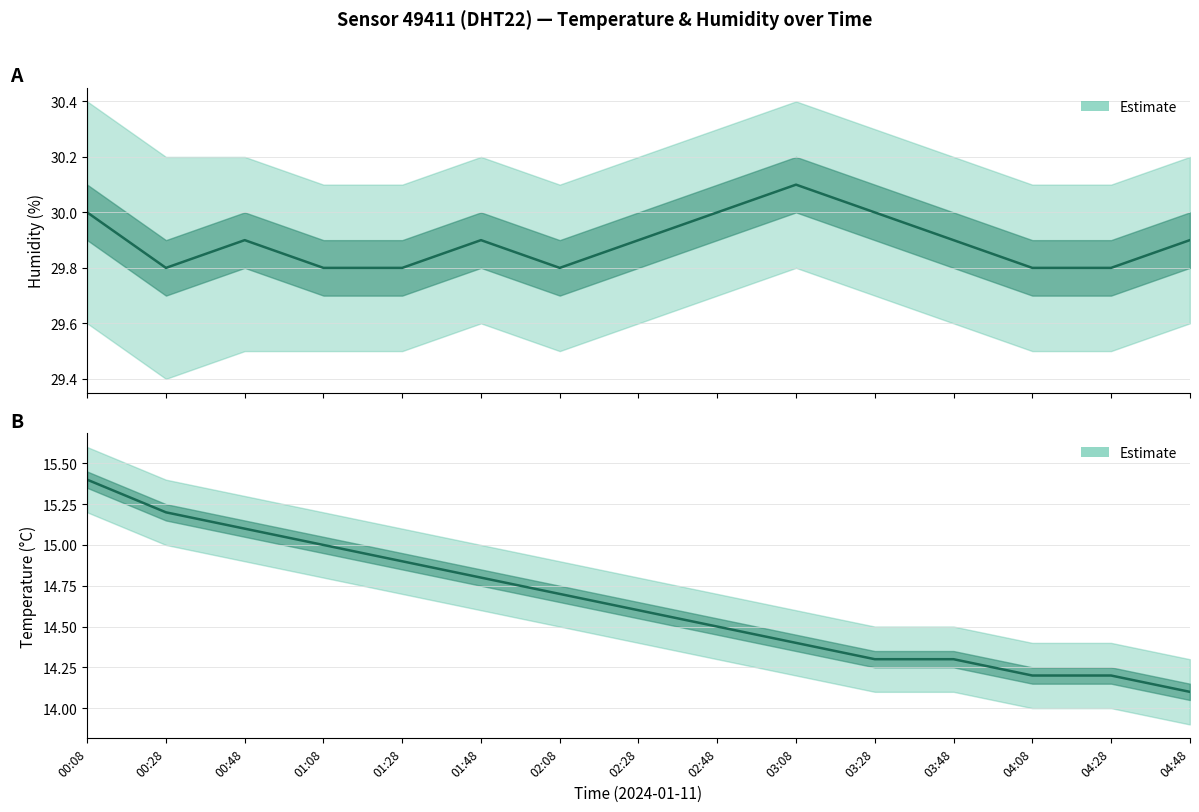

What is the difference between the temperature values at 01:08 and 02:28?

0.4